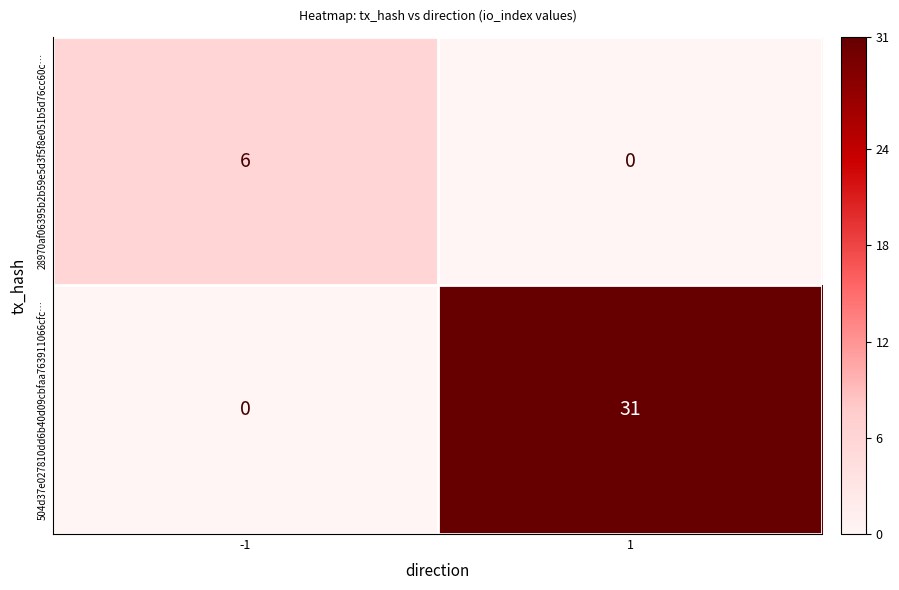

At 1, list the series in order from smallest to largest.

28970af06395b2b59e5d3f5f8e051b5d76cc60c…, 504d37e027810dd6b40d09cbfaa763911066cfc…